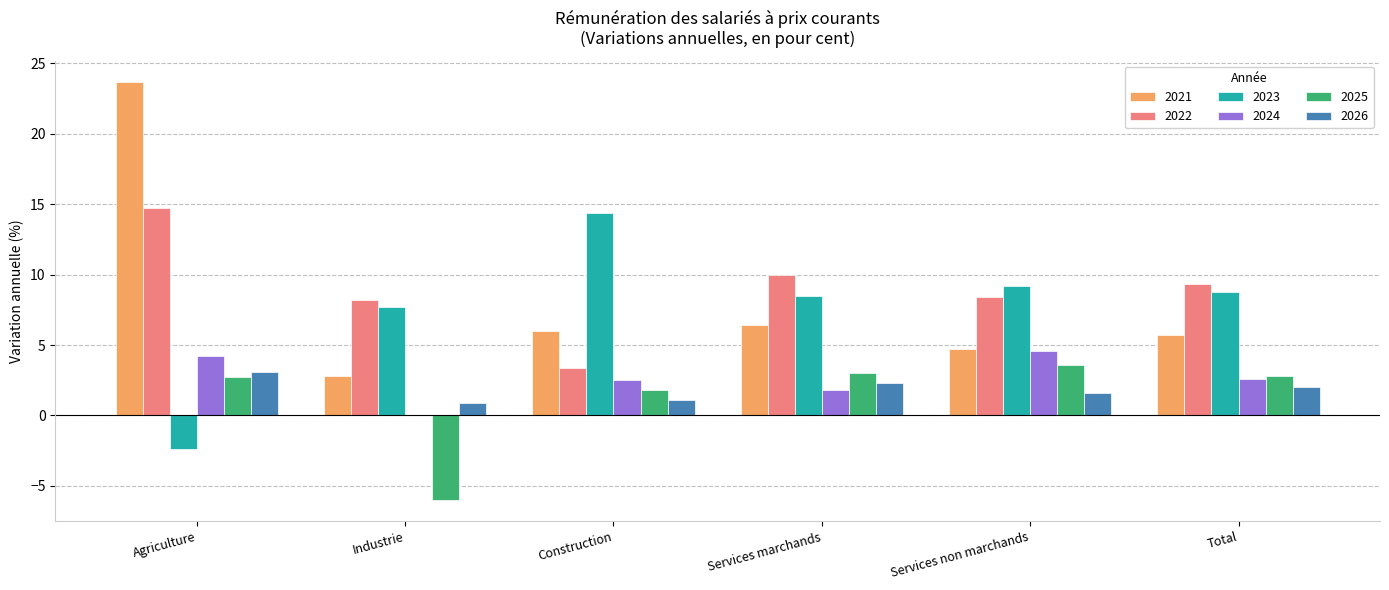

What is the total value across all series at Industrie?

13.6